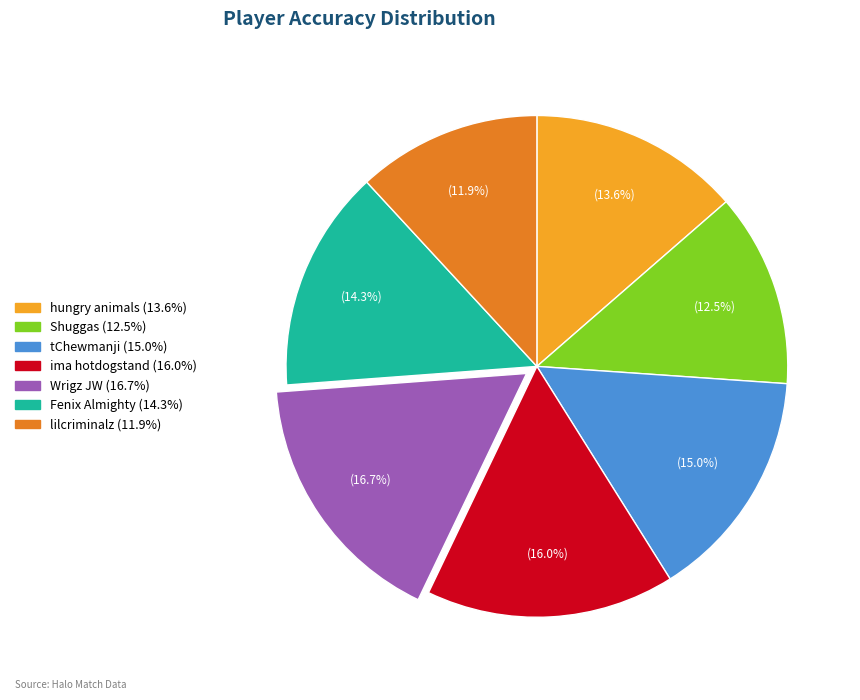

Approximately how many times larger is the value at Wrigz JW compared to Shuggas?

1.3